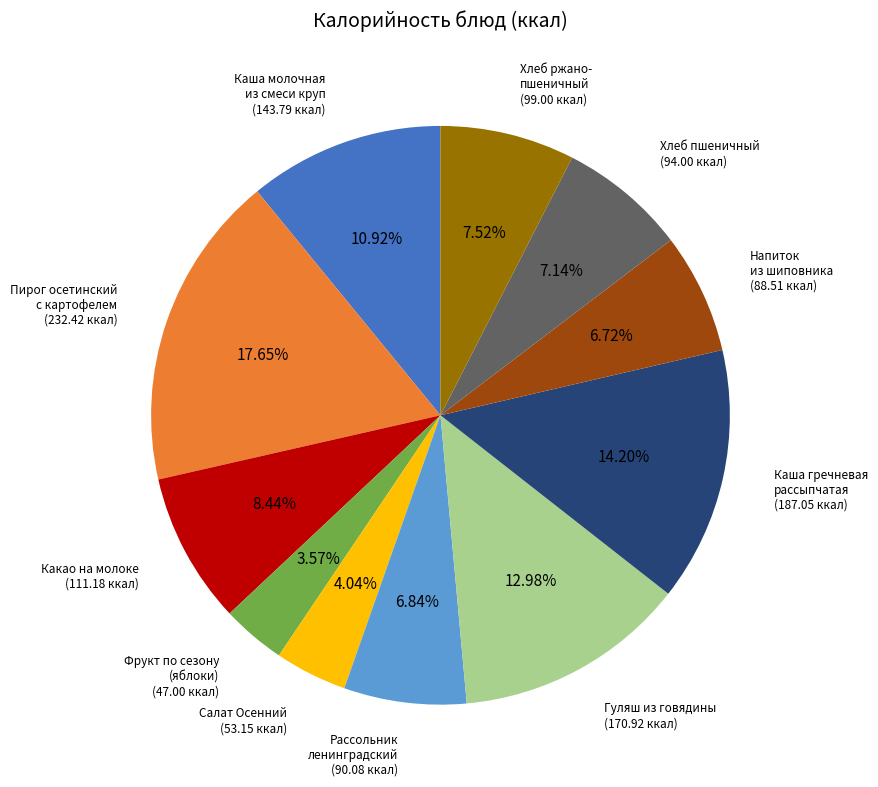

To the nearest percent, what is the difference between the largest and smallest slice percentages?

14%